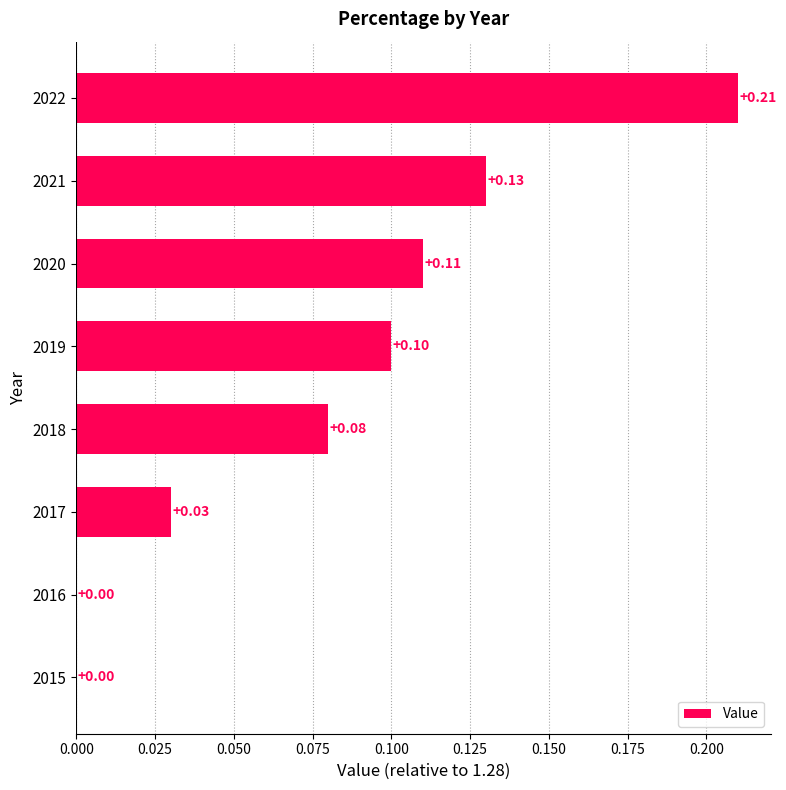

What is the sum of all values?

0.7